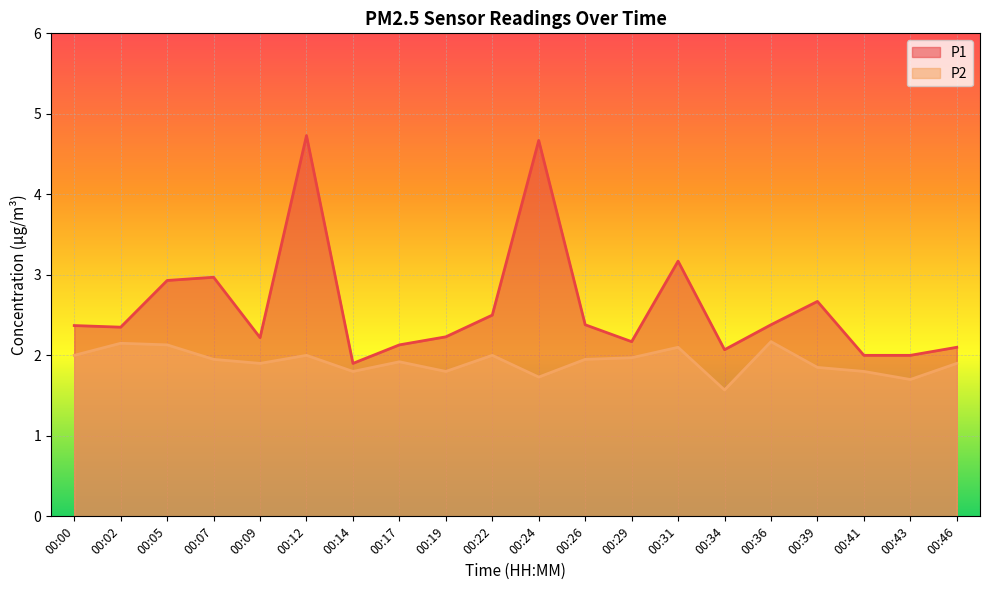

Where does the P1 series first go above 2?

00:00